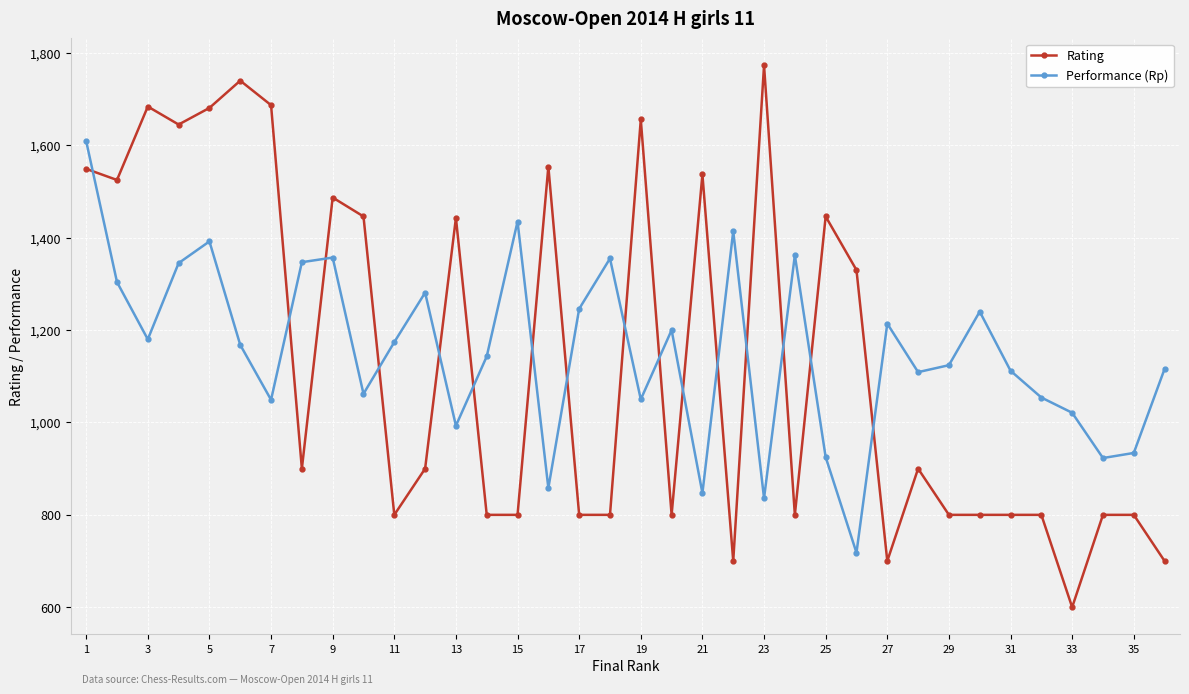

Which series has the widest spread of values?

Rating